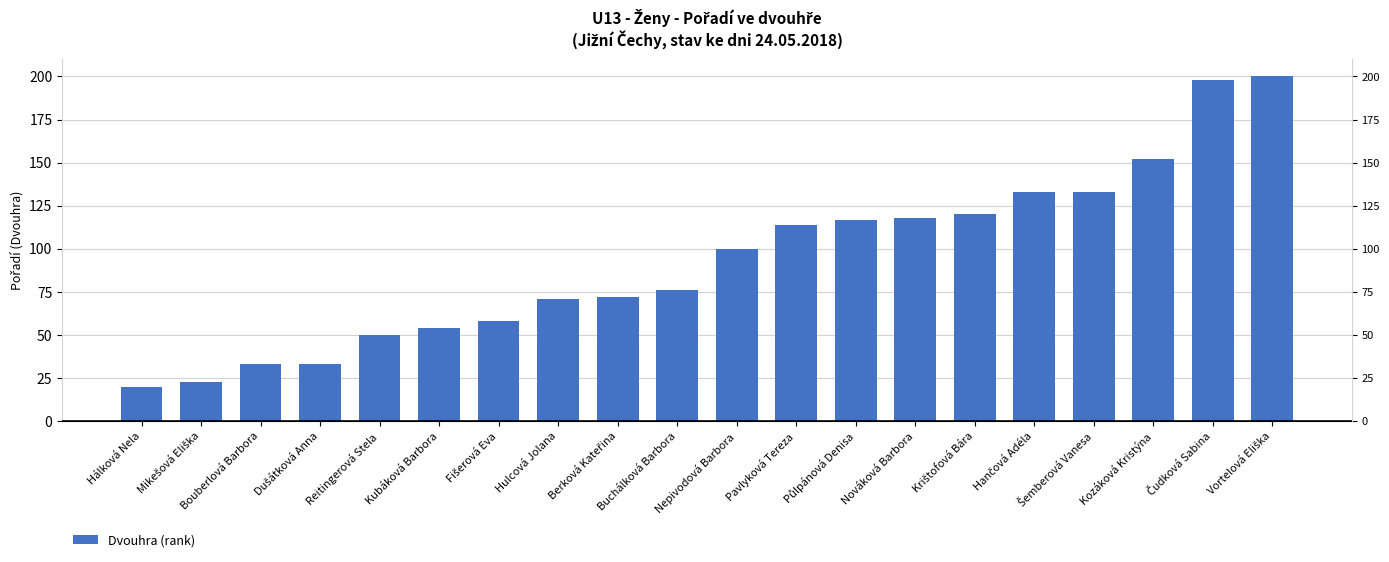

What is the average value?

94